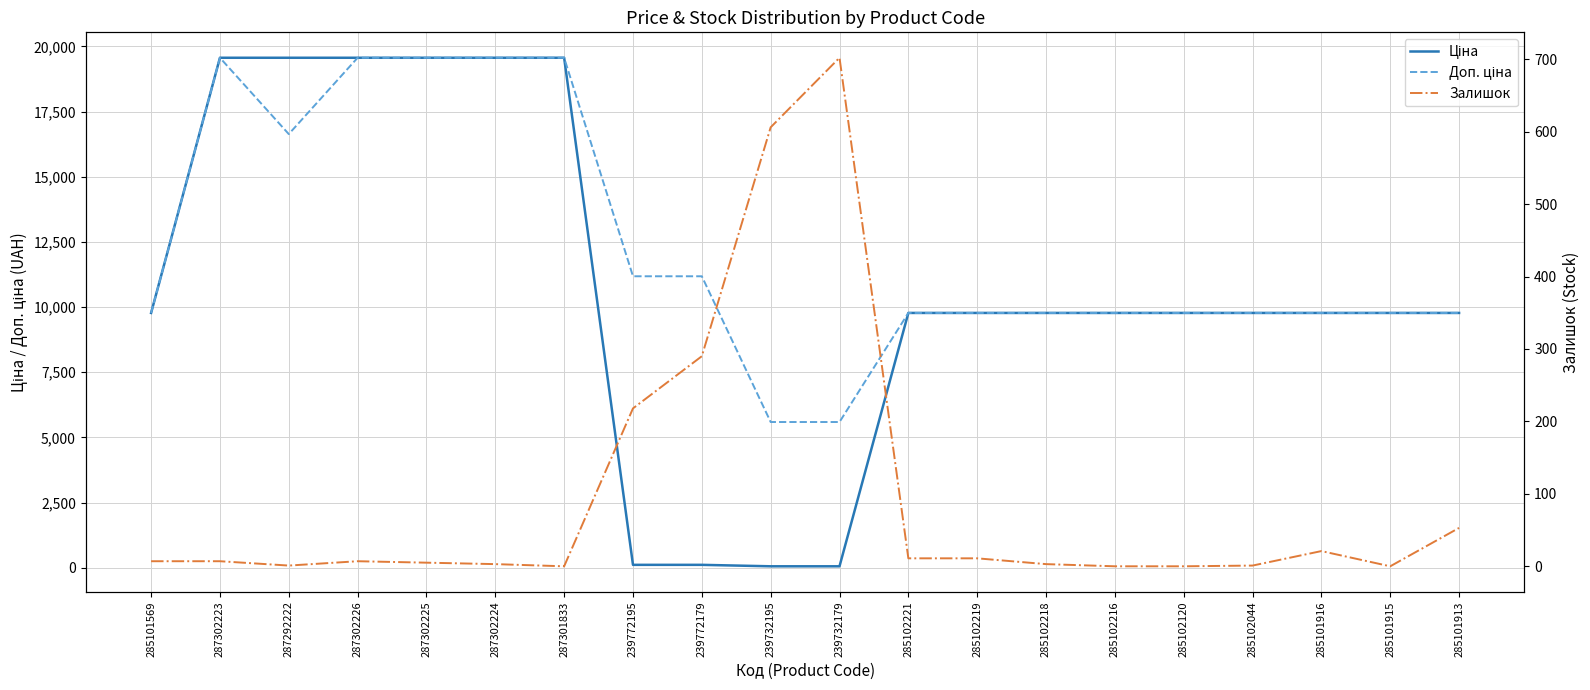

Which category has the highest value across all series?

287302223